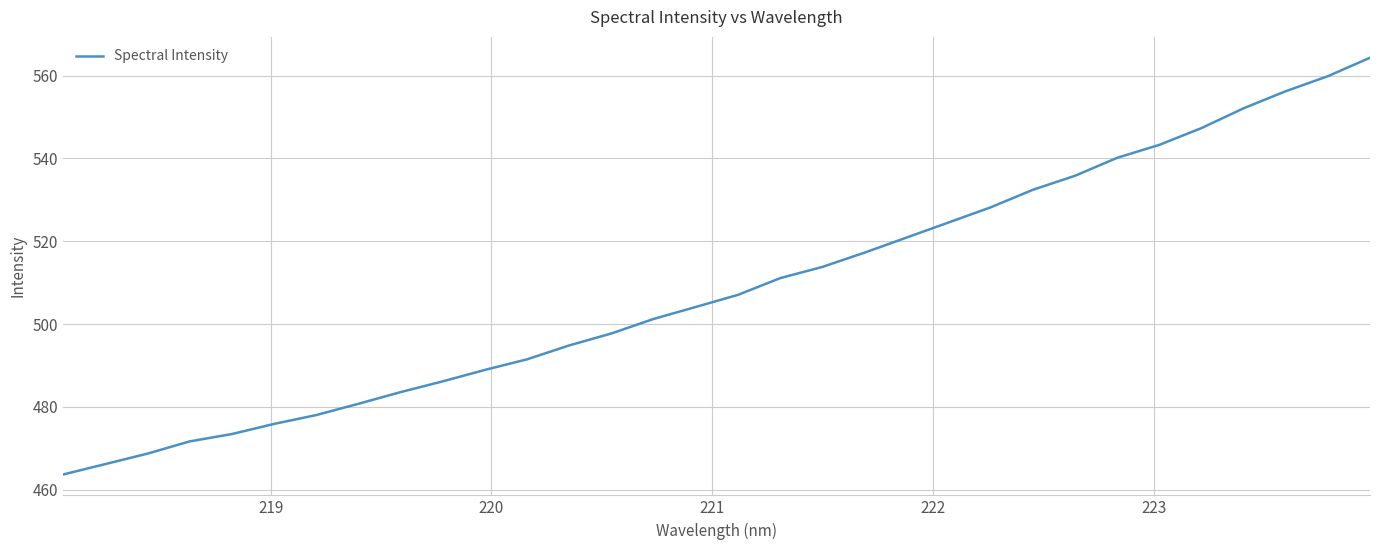

How many values exceed 507?

16